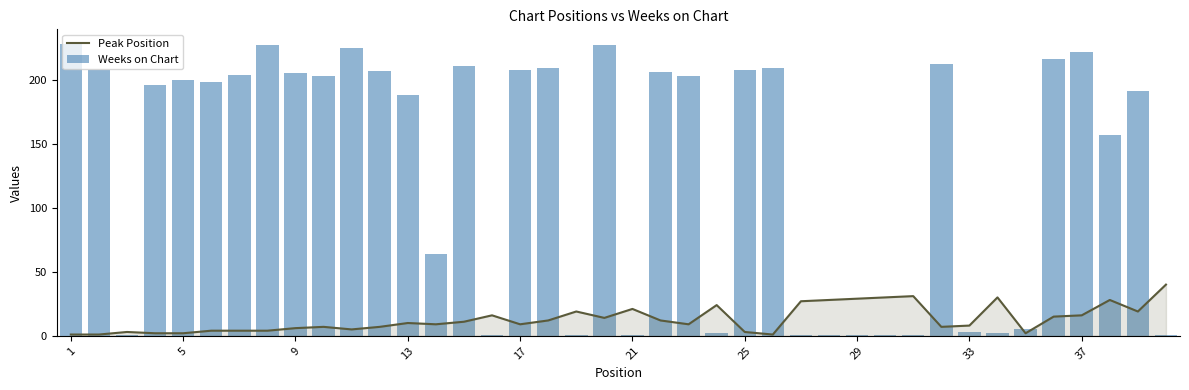

Reading left to right, what are all the values shown in this chart?

Peak Position: 1	1	3	2	2	4	4	4	6	7	5	7	10	9	11	16	9	12	19	14	21	12	9	24	3	1	27	28	29	30	31	7	8	30	2	15	16	28	19	40
Weeks on Chart: 228	208	1	196	200	198	204	227	205	203	225	207	188	64	211	1	208	209	1	227	1	206	203	2	208	209	1	1	1	1	1	212	3	2	5	216	222	157	191	1